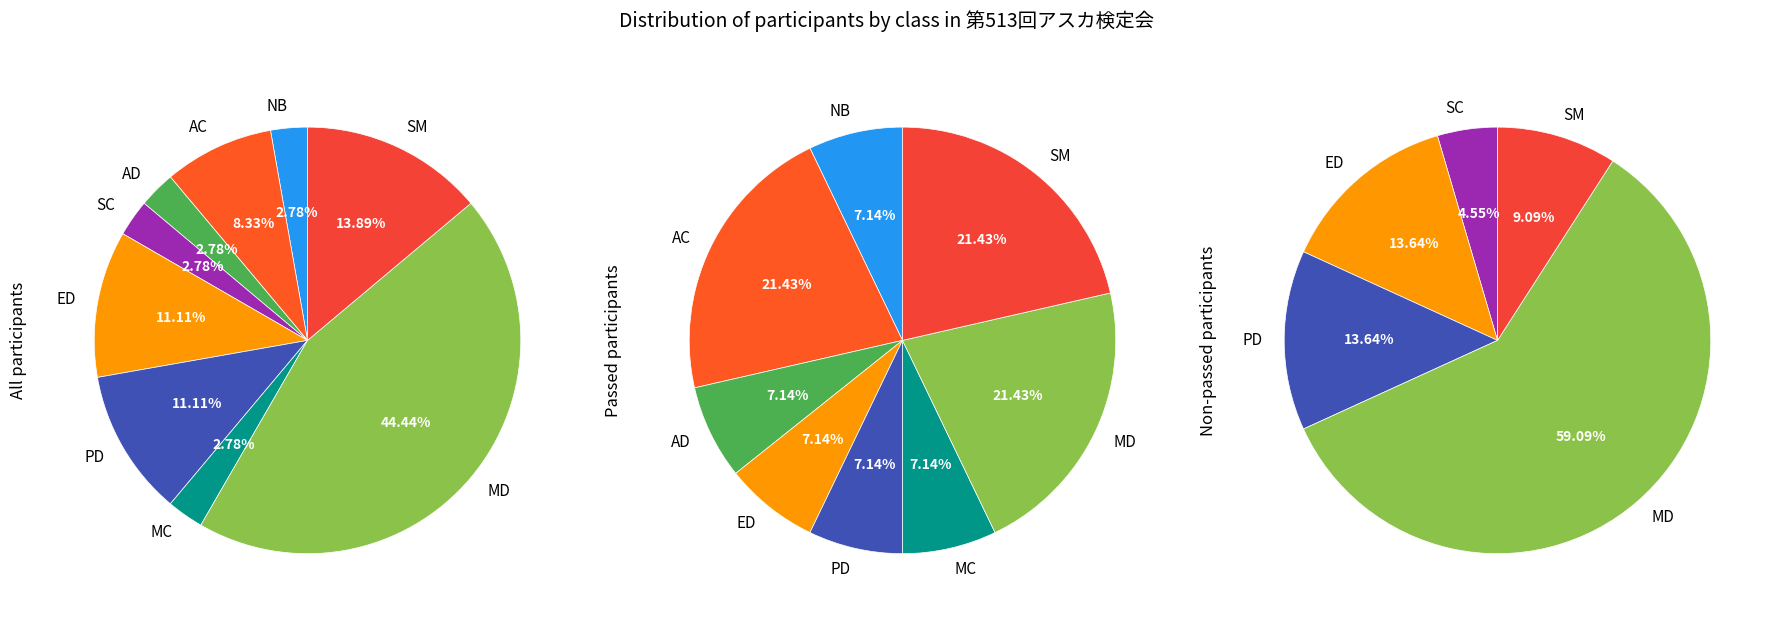

Count the number of slices in the pie.

9